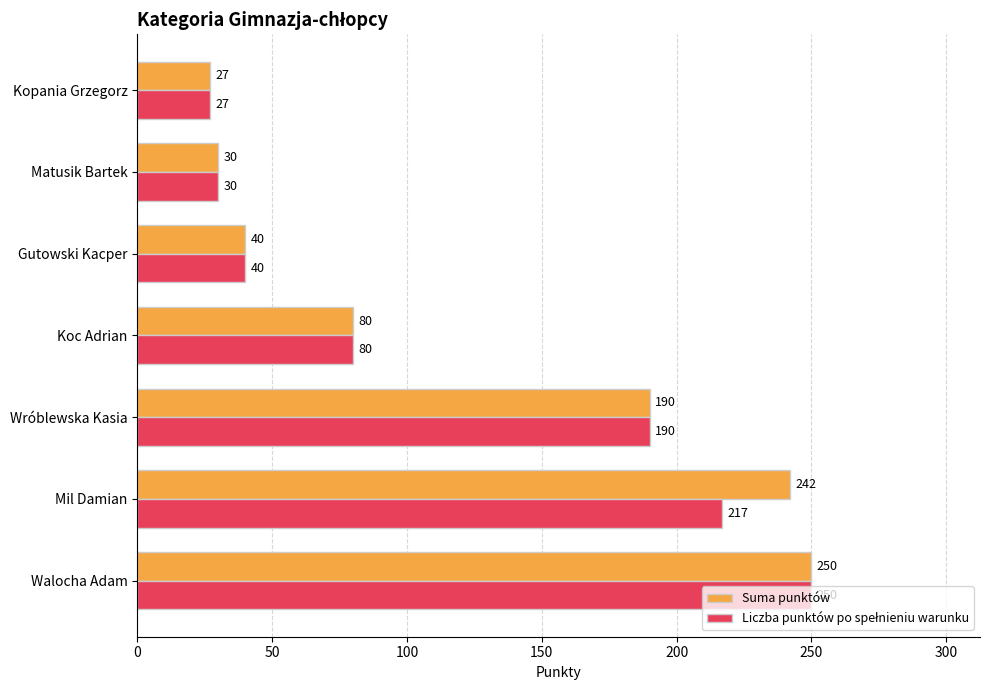

Which series has the largest total across all categories?

Suma punktów